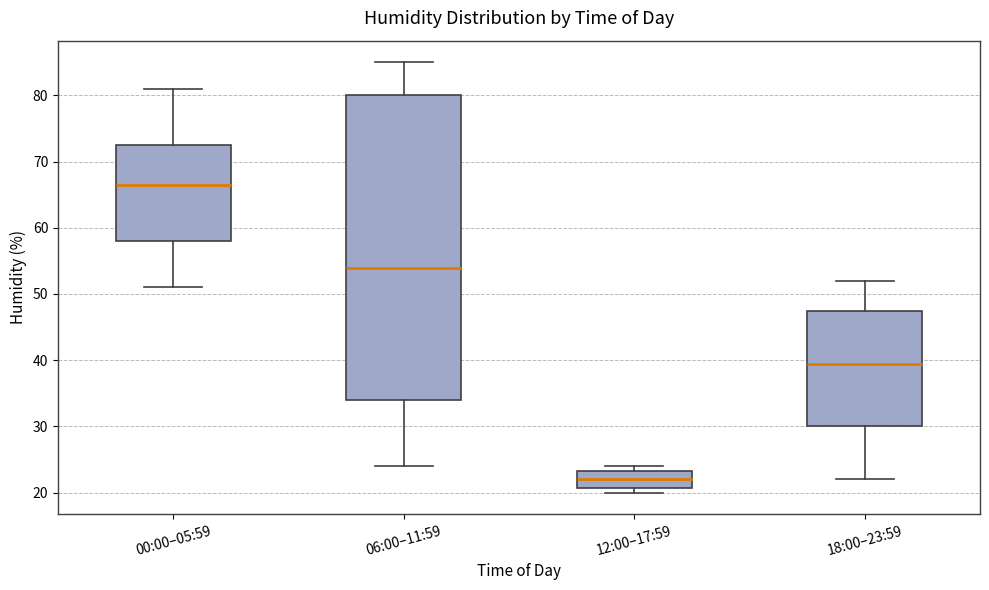

Where does the lower whisker of the box for 00:00–05:59 end on the y-axis? The values are not printed on the chart, so give them approximately, as read against the axis.

51